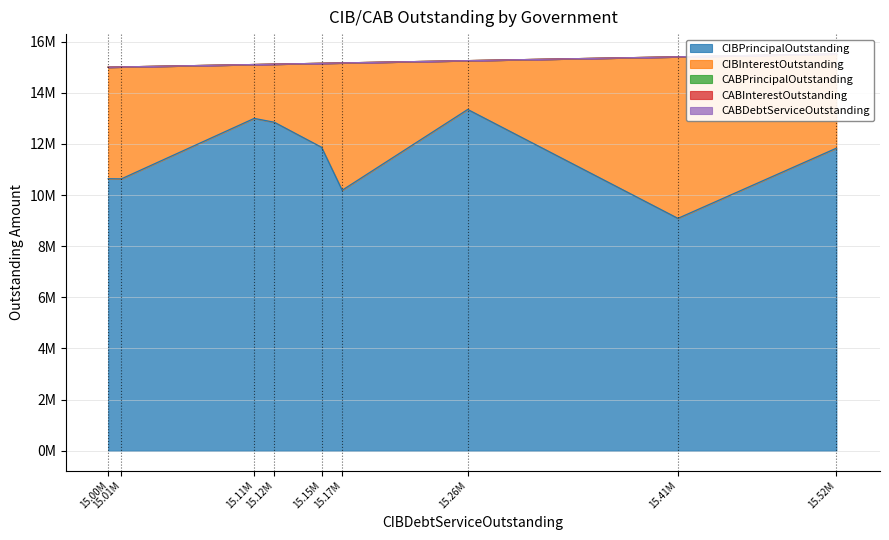

True or false: CIBPrincipalOutstanding and CABPrincipalOutstanding cross at least once.

False